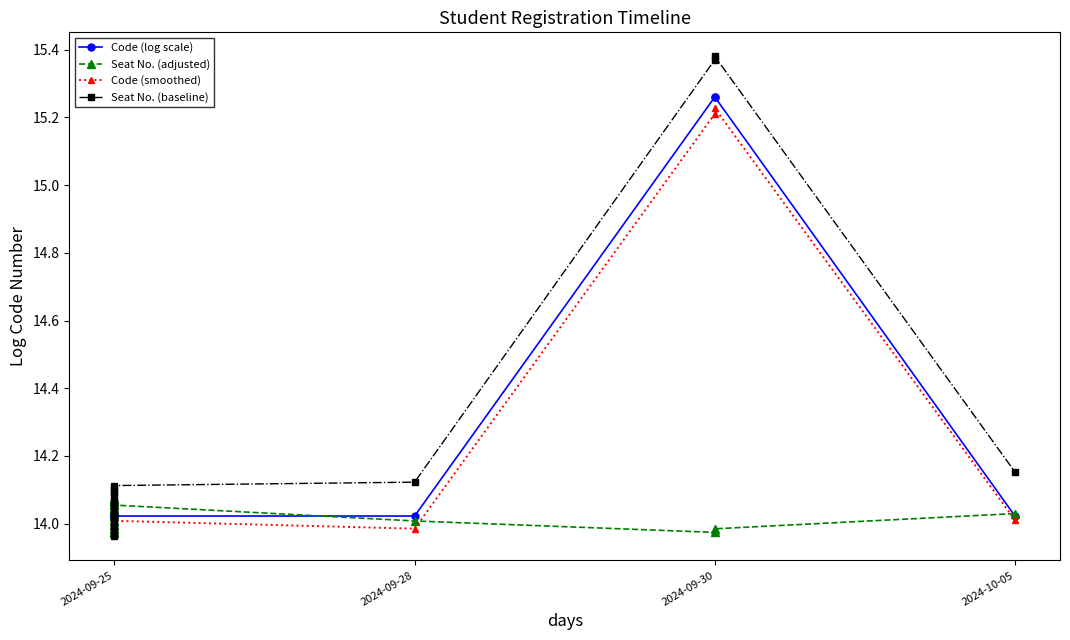

What is the highest value of the Seat No. (adjusted) series?

14.1